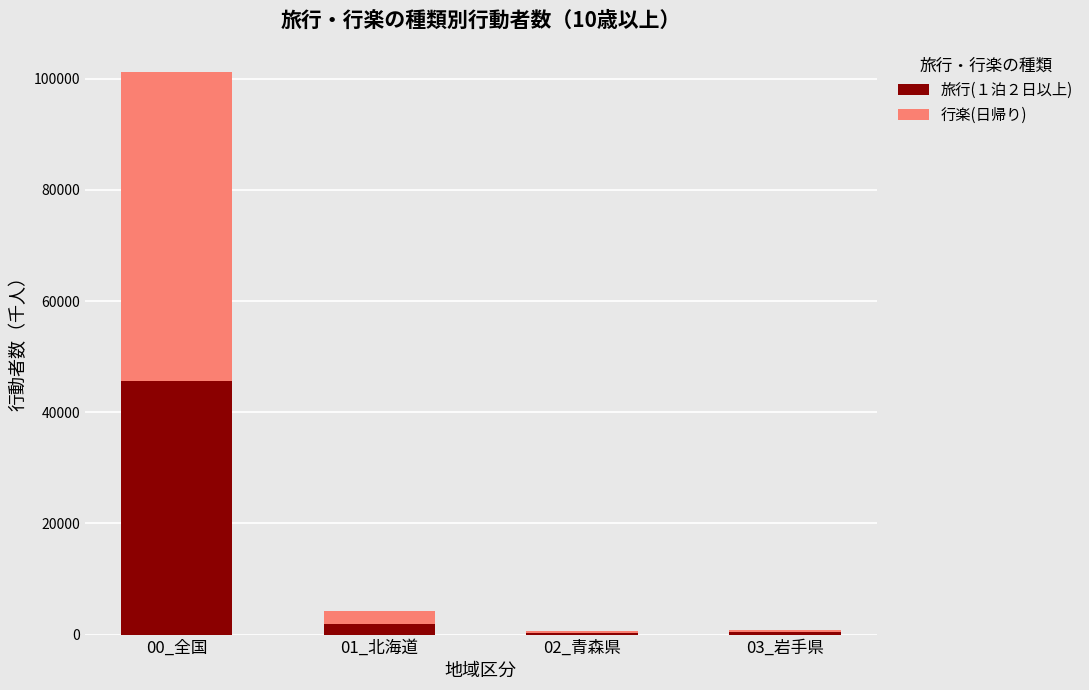

The 旅行(１泊２日以上) series shows 329 at 02_青森県. True or false?

True